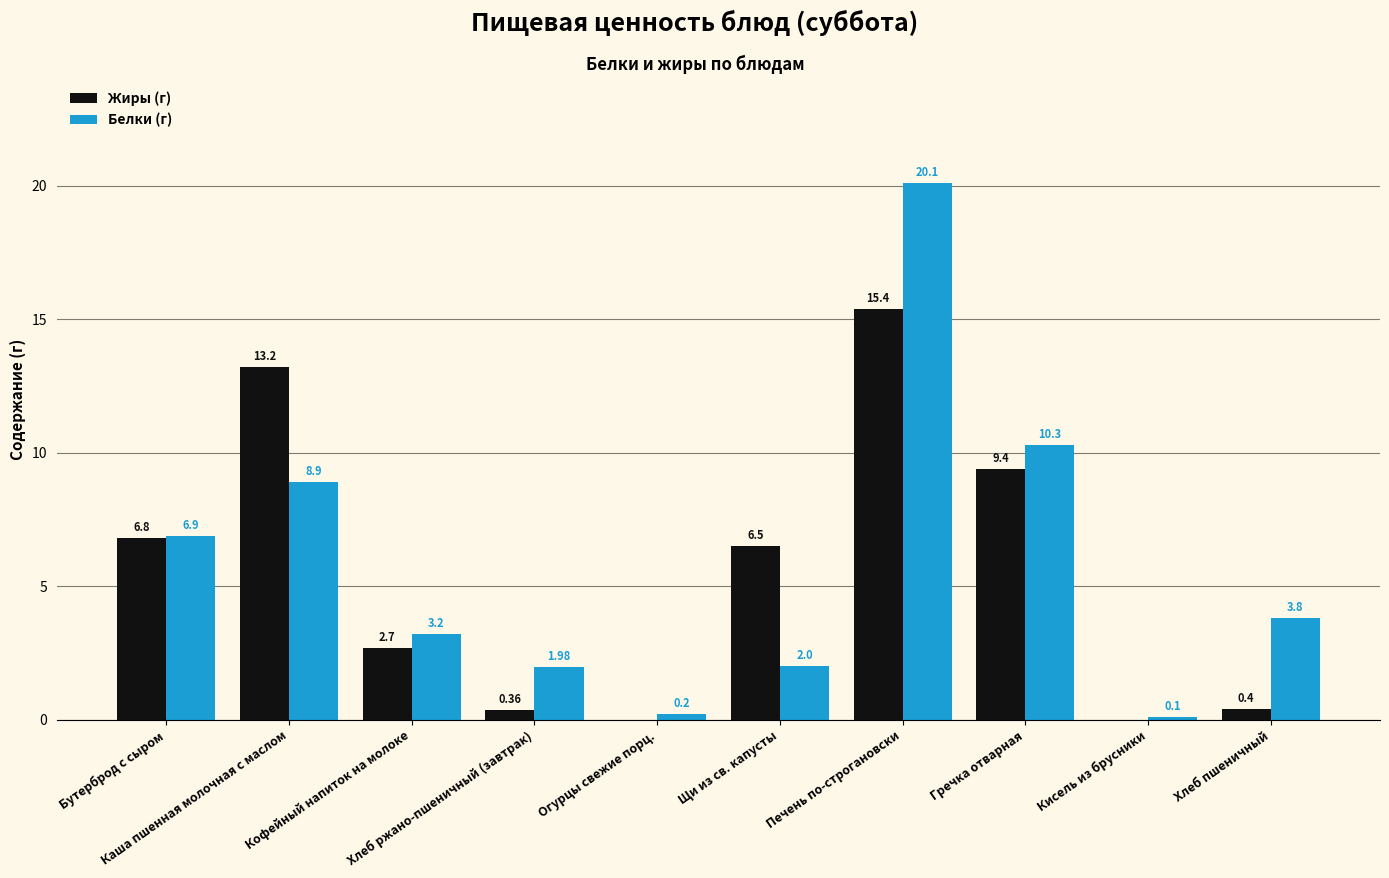

What is the sum of all Белки (г) values?

57.5